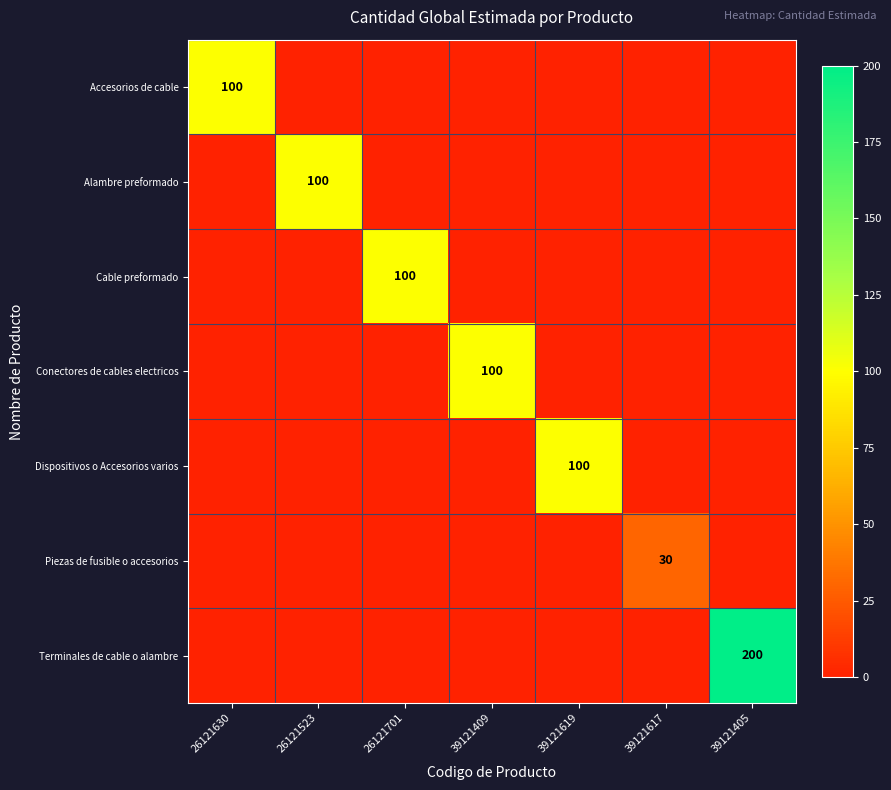

The Dispositivos o Accesorios varios series shows 173 at 39121619. True or false?

False